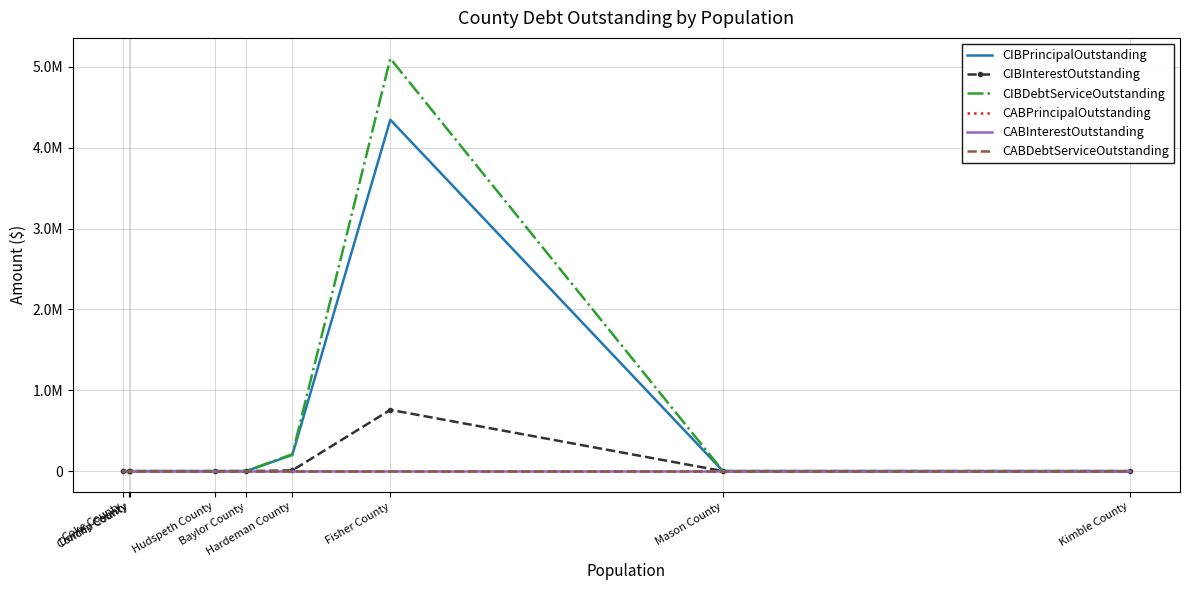

Which category has the highest value in the CABPrincipalOutstanding series?

Coke County